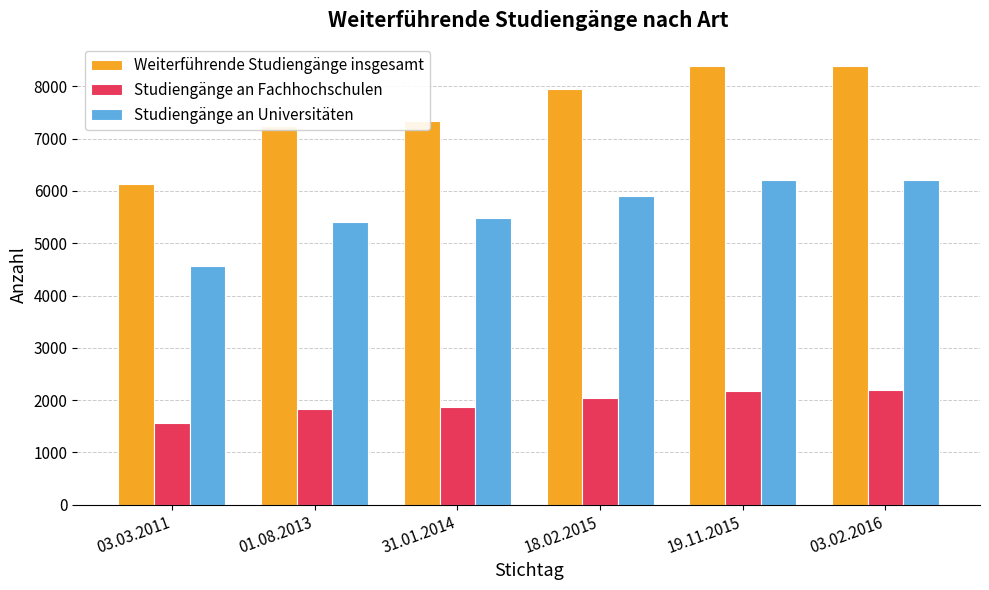

What is the minimum value for Weiterführende Studiengänge insgesamt?

6134